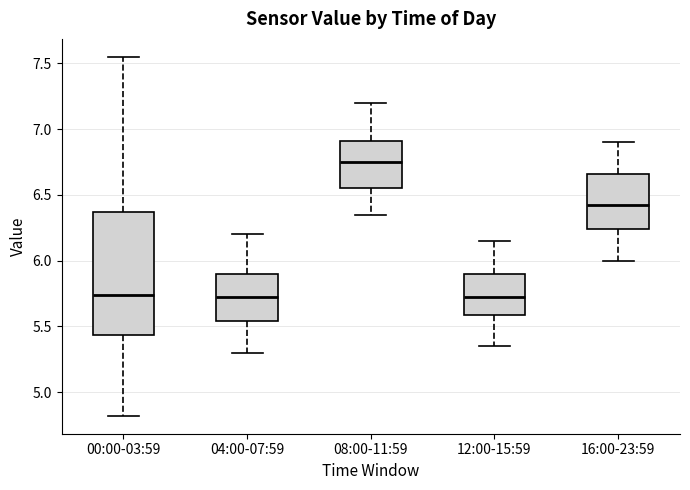

Reading left to right, transcribe this box plot: for each box, give where its median line is, the range the box spans, and where its two whiskers end, as read against the y-axis. The values are not printed on the chart, so give them approximately, as read against the axis.

00:00-03:59: median 5.75, box 5.45 to 6.35, whiskers 4.80 to 7.55
04:00-07:59: median 5.75, box 5.55 to 5.90, whiskers 5.30 to 6.20
08:00-11:59: median 6.75, box 6.55 to 6.90, whiskers 6.35 to 7.20
12:00-15:59: median 5.75, box 5.60 to 5.90, whiskers 5.35 to 6.15
16:00-23:59: median 6.45, box 6.25 to 6.65, whiskers 6.00 to 6.90